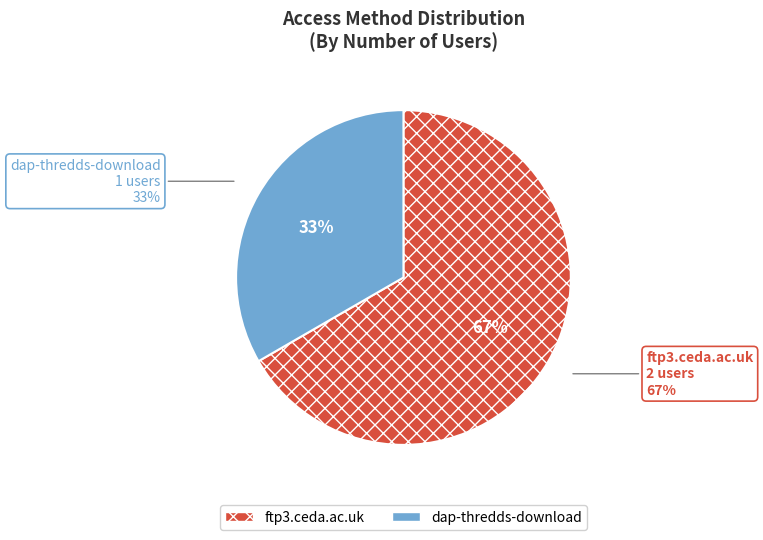

Does ftp3.ceda.ac.uk represent more than half of the total?

Yes